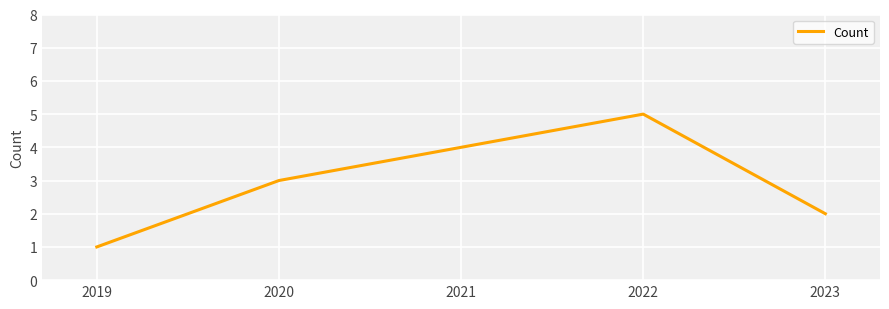

How many values are below 3?

2